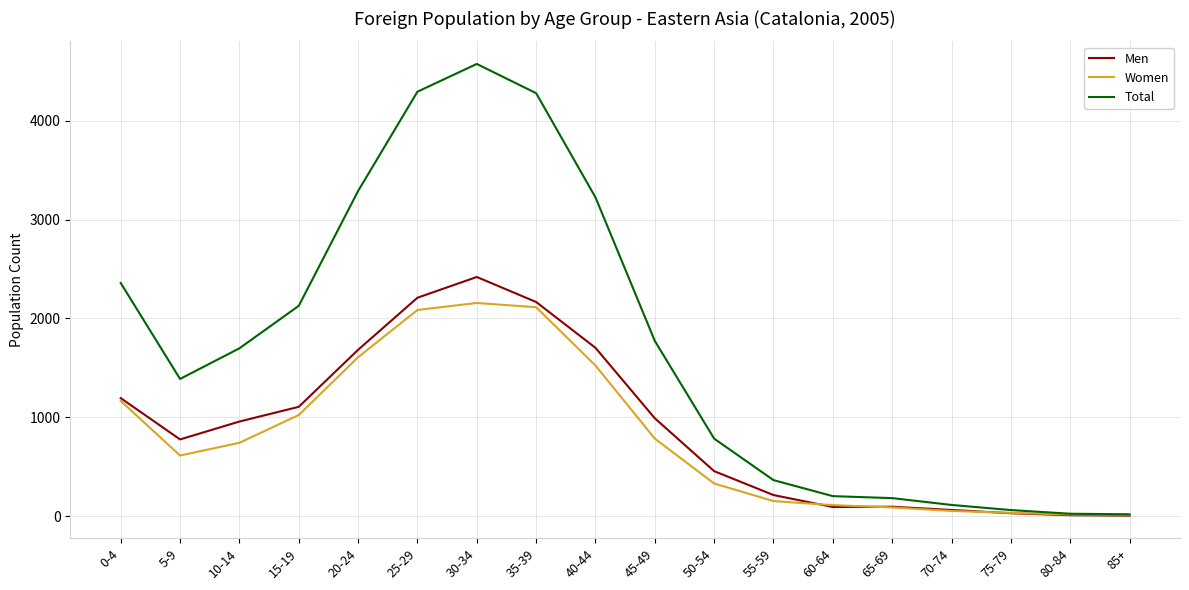

Is it true that Women equals 1523 at 40-44?

True